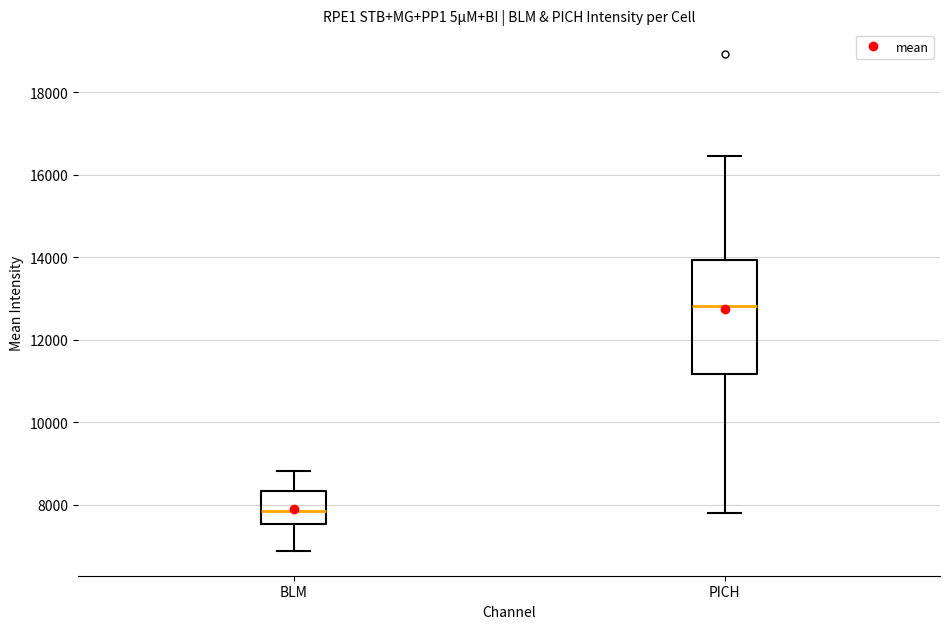

Which box has the lowest median line?

BLM